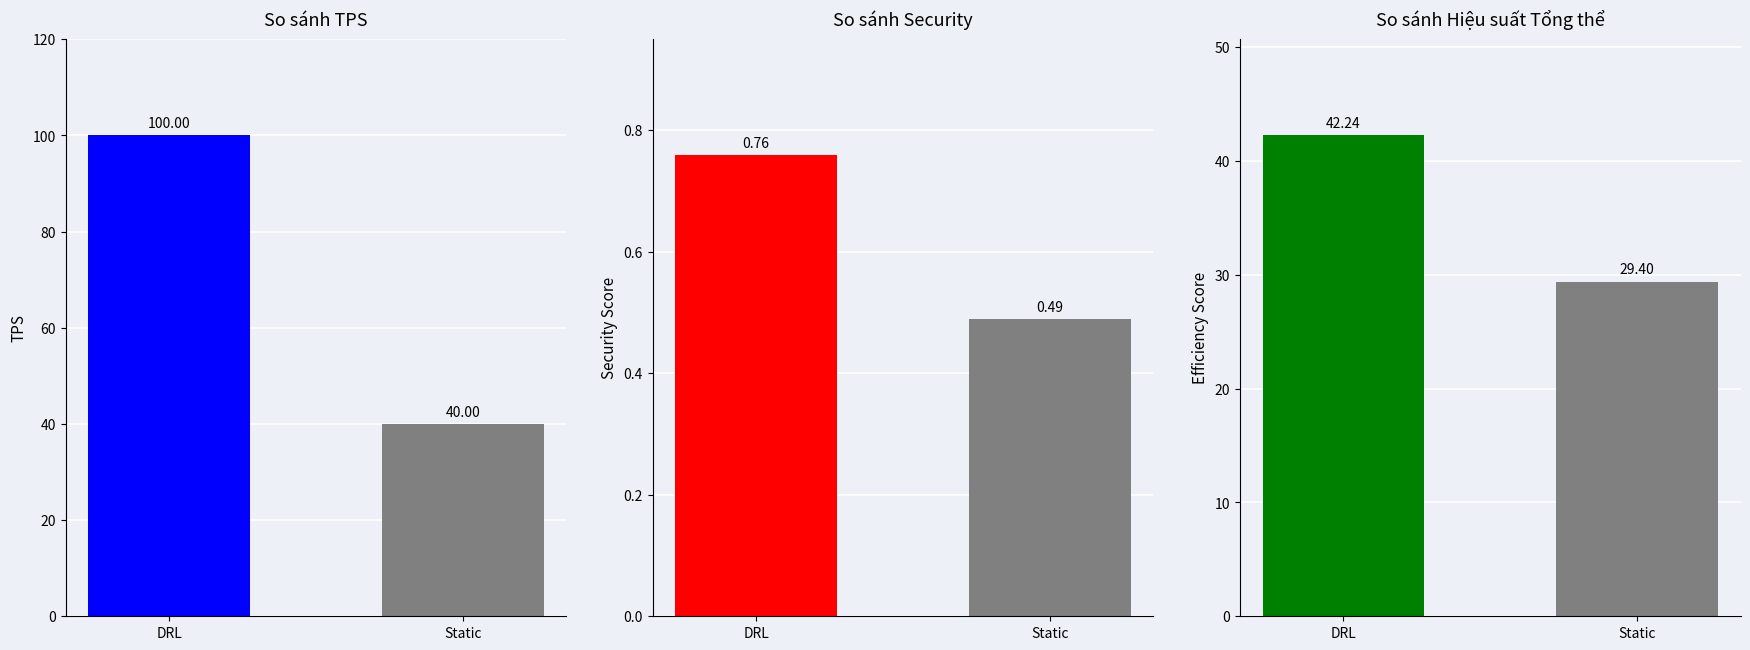

What is the value of the col_48 bar at the 1st from the left?

42.2